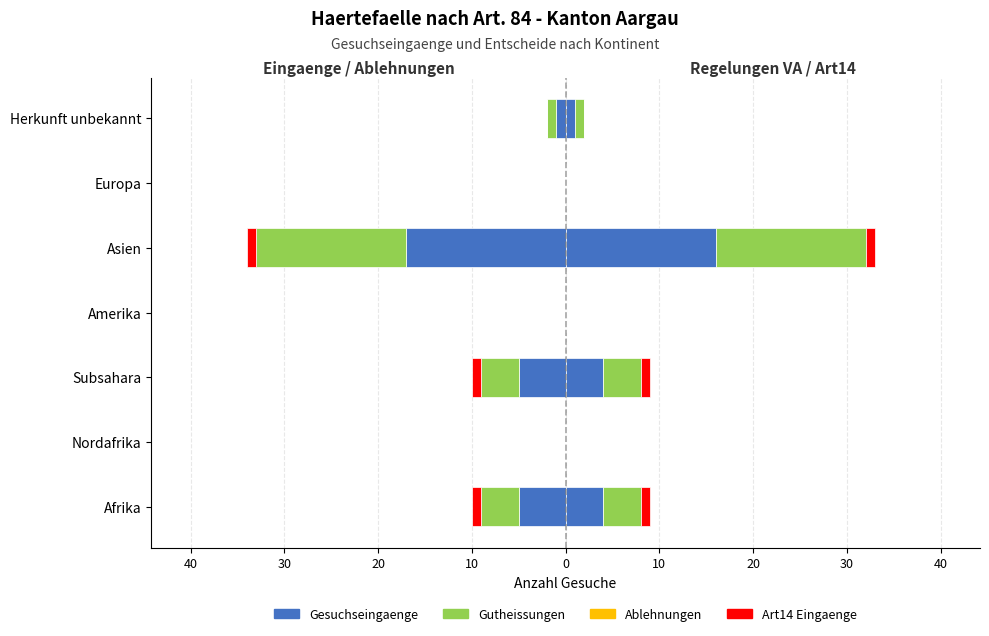

What is the difference between the second highest and second lowest values in the Art14 Eingaenge series?

1.0